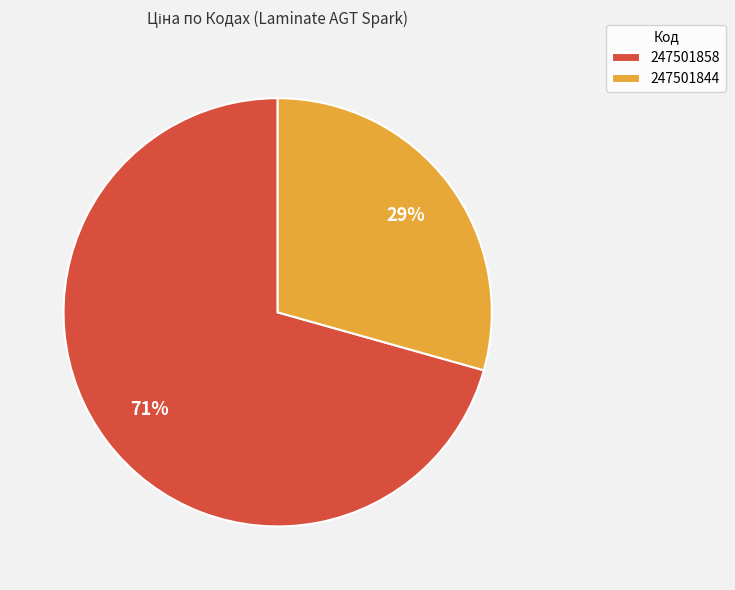

Do 247501844 and 247501858 together represent more than half of the pie?

Yes